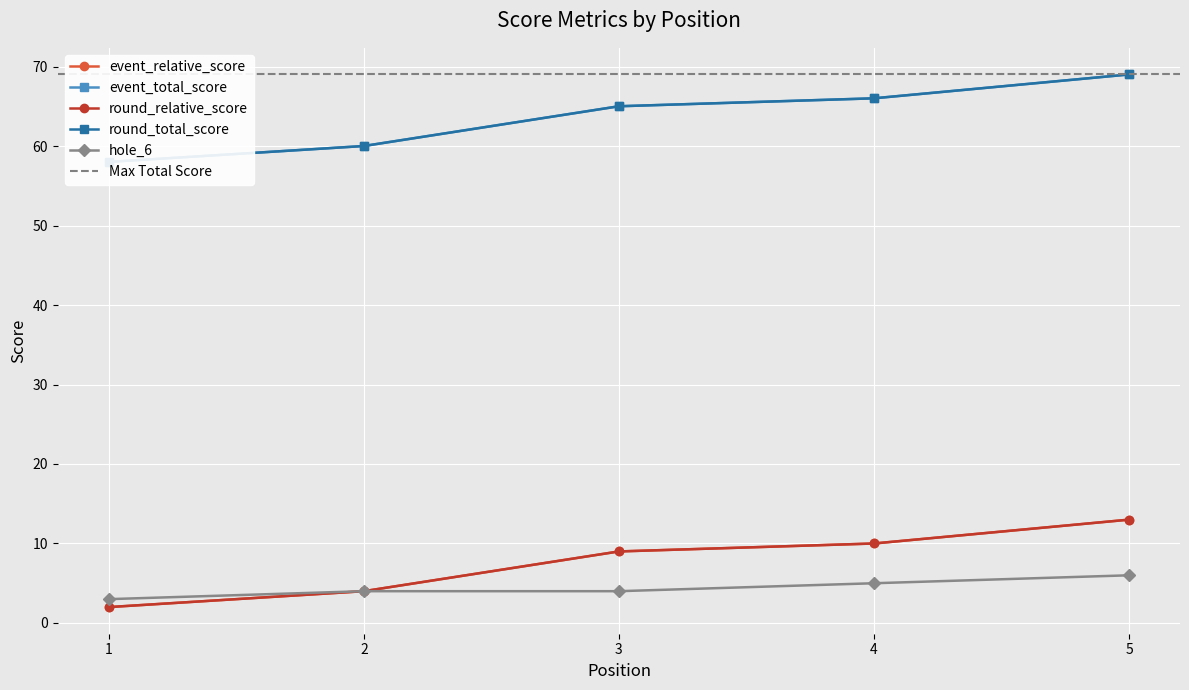

What is the average value of the hole_6 series?

4